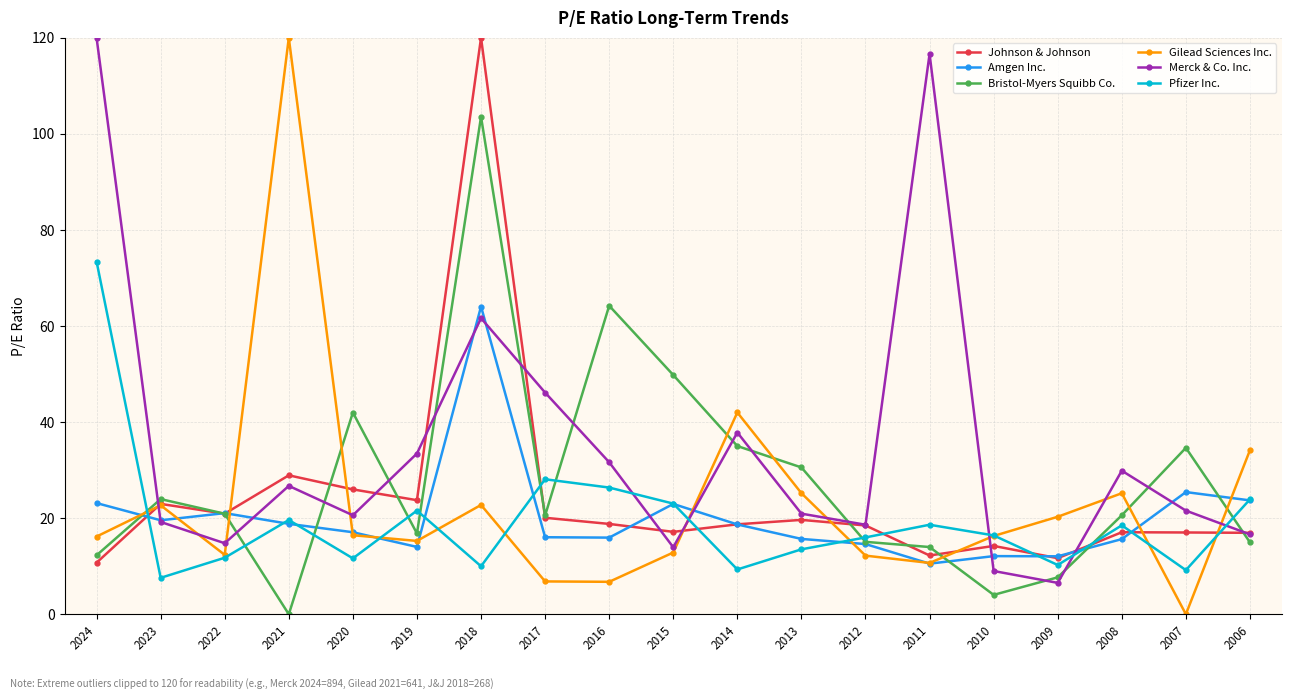

True or false: Pfizer Inc. has more than 2 interior local peaks.

True